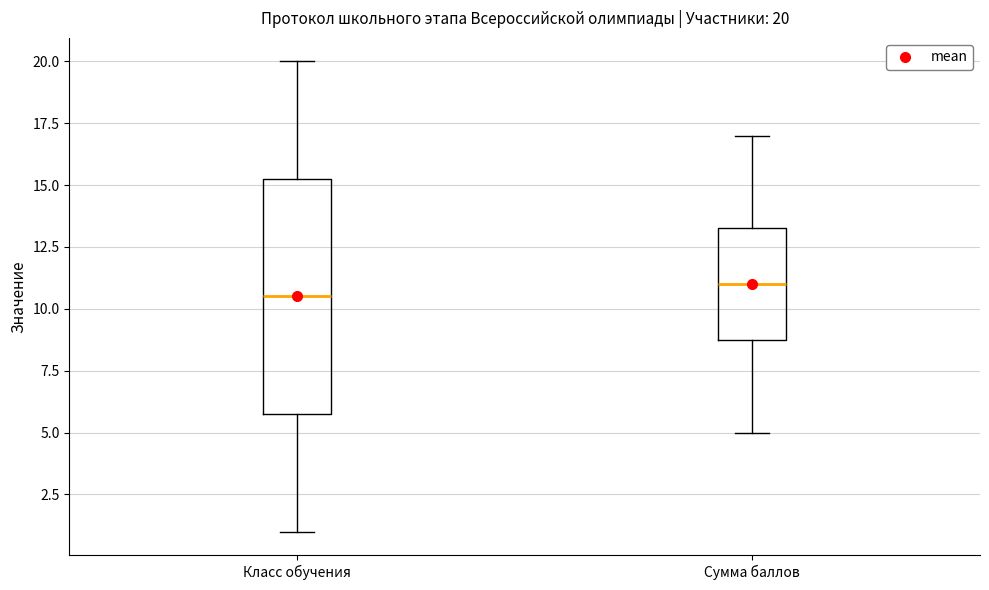

Comparing the boxes themselves (not the whiskers), which one is the tallest?

Класс обучения